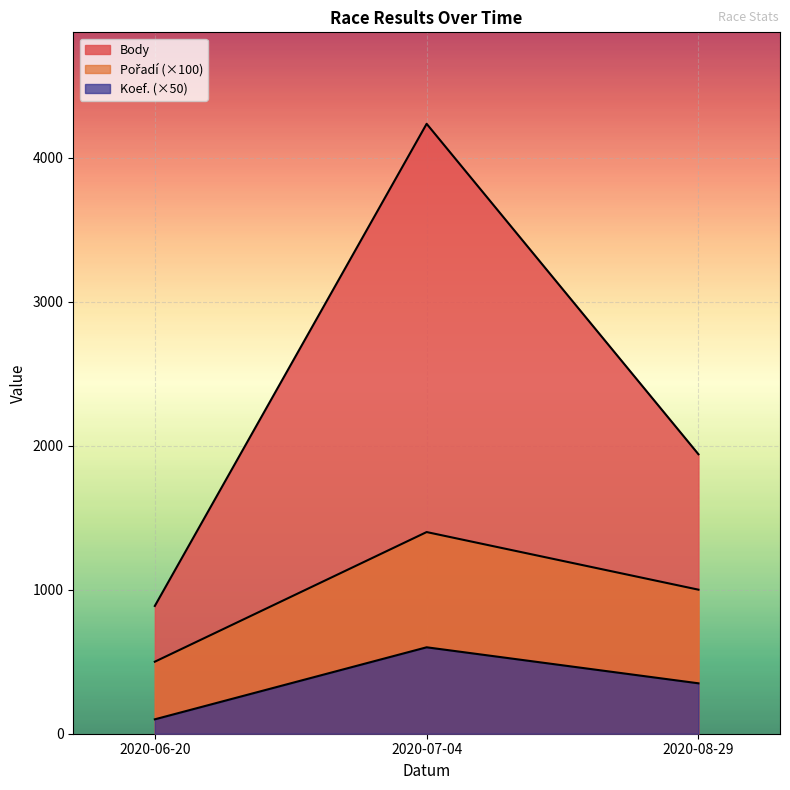

Reading left to right, list all the values displayed in this chart.

Koef.: 100	600	350
Pořadí: 500	1400	1000
Body: 887	4234	1940